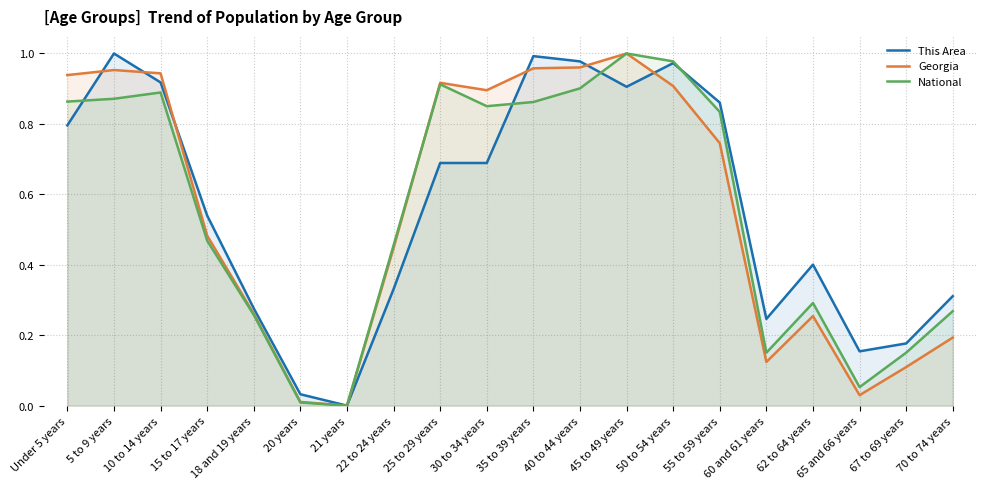

Count the number of categories in the chart.

20